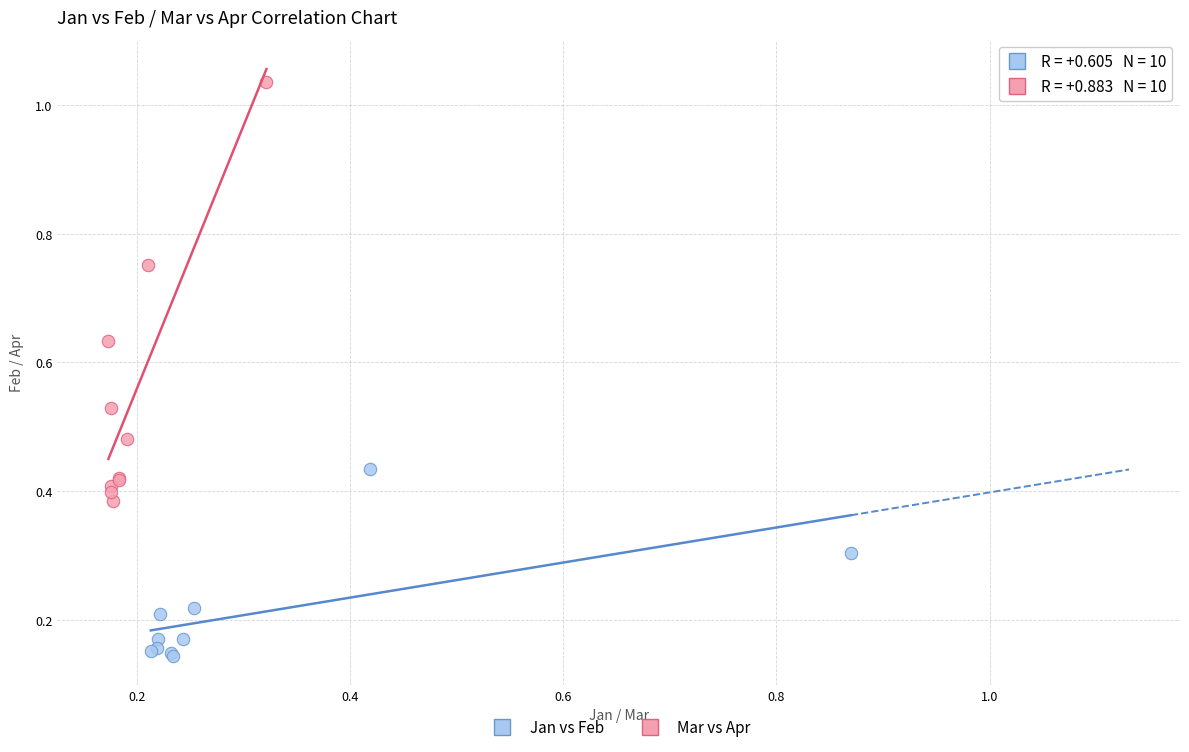

Which series reaches the minimum Y coordinate?

Jan vs Feb